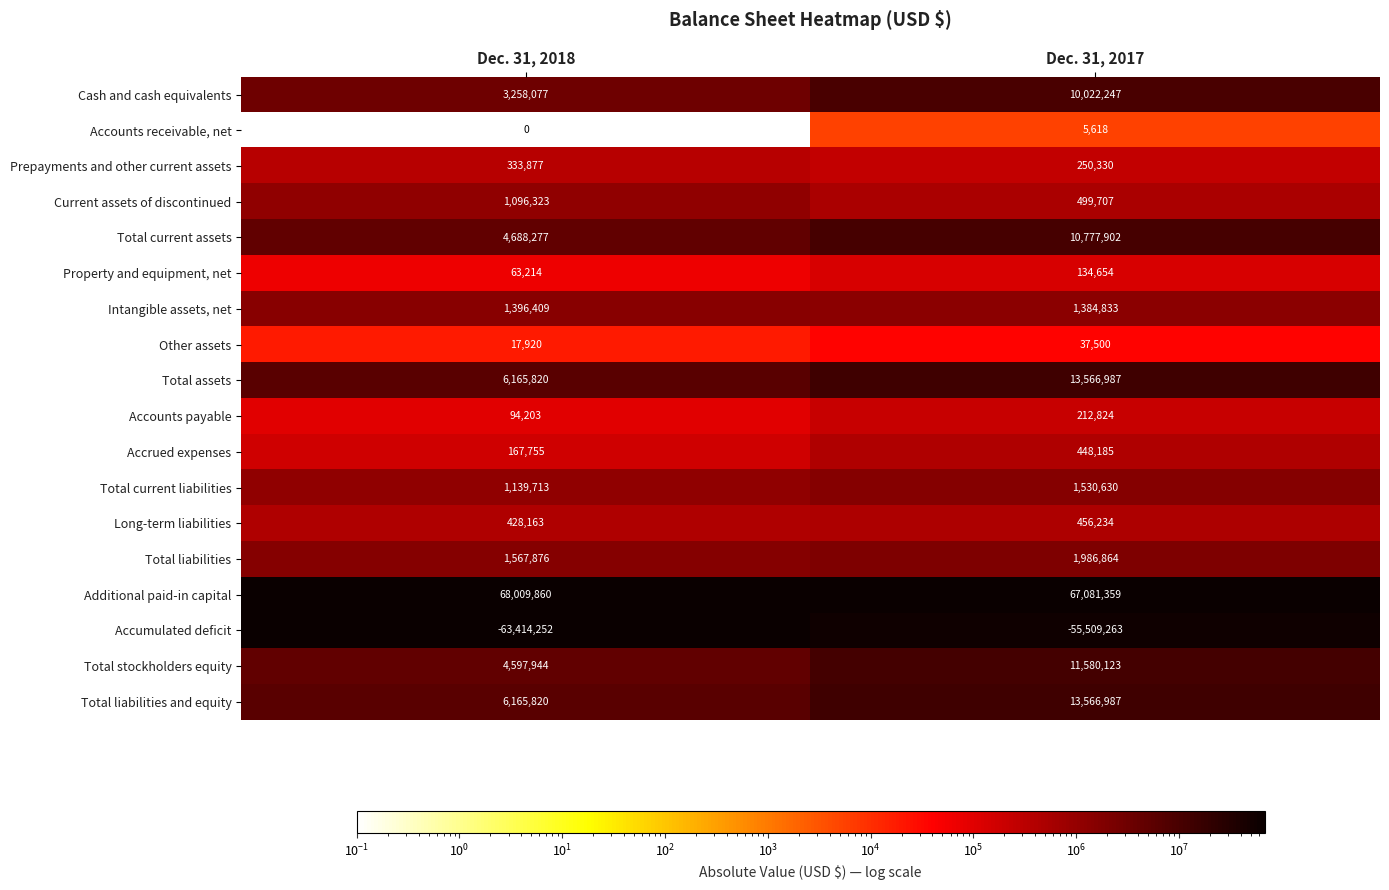

Which category has the lowest value across all series?

Dec. 31, 2018